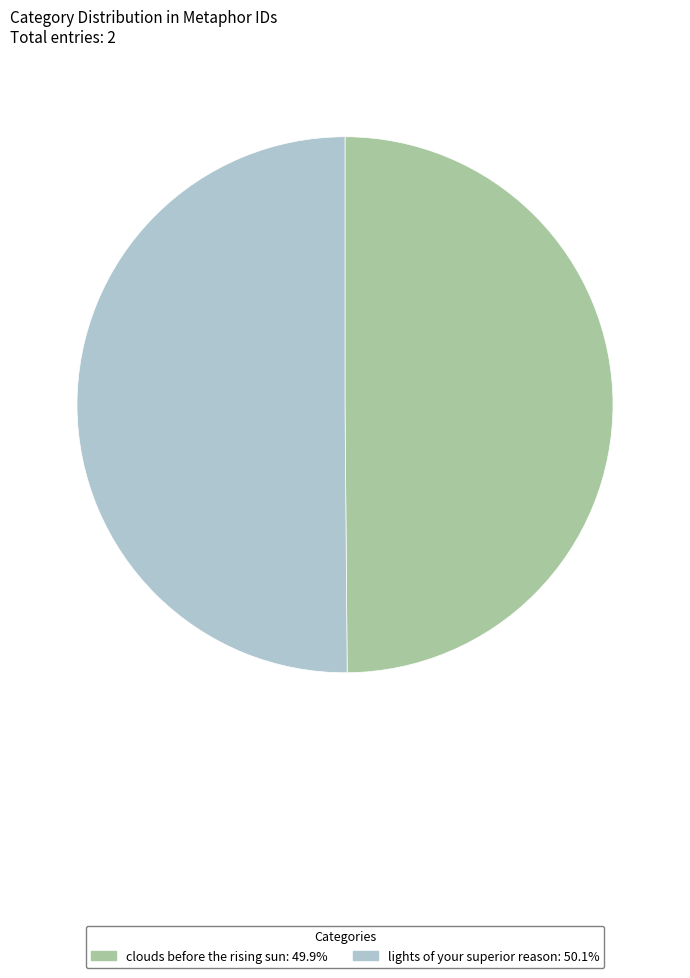

How many segments does this pie chart have?

2